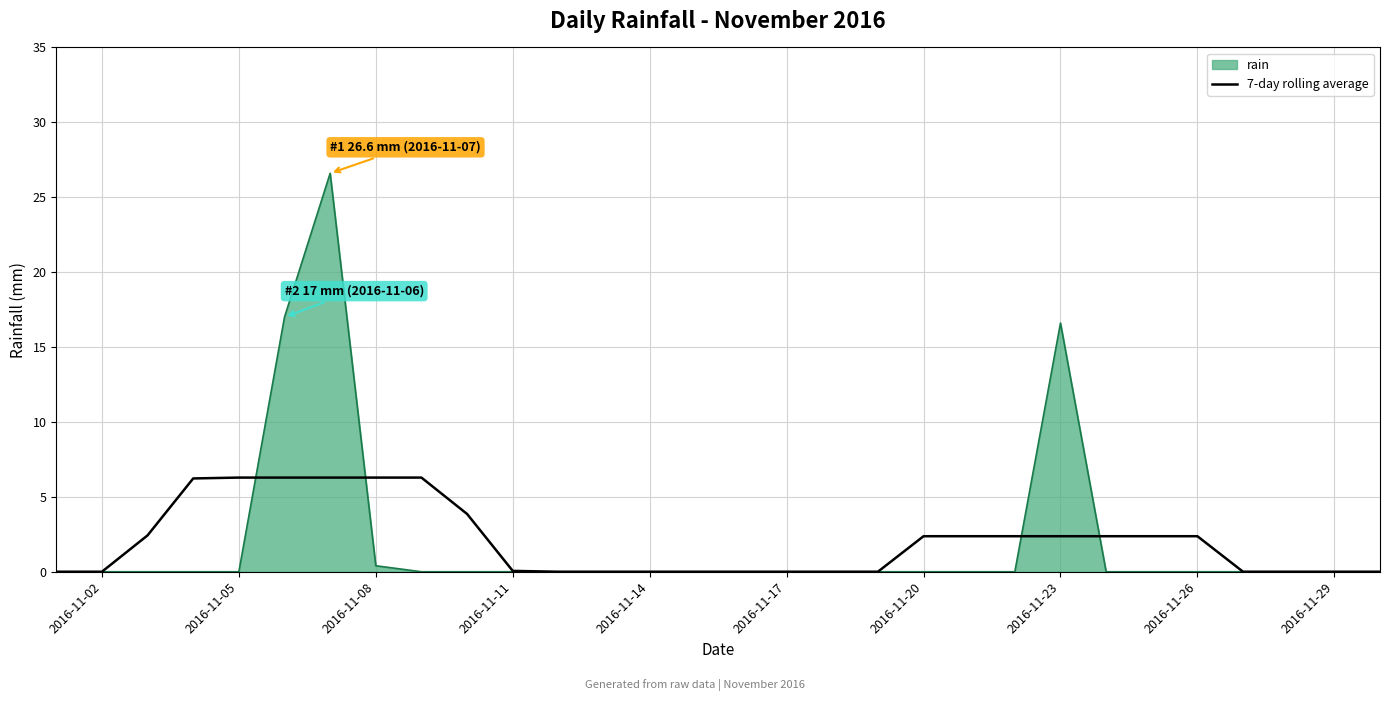

Which series has the widest spread of values?

rain